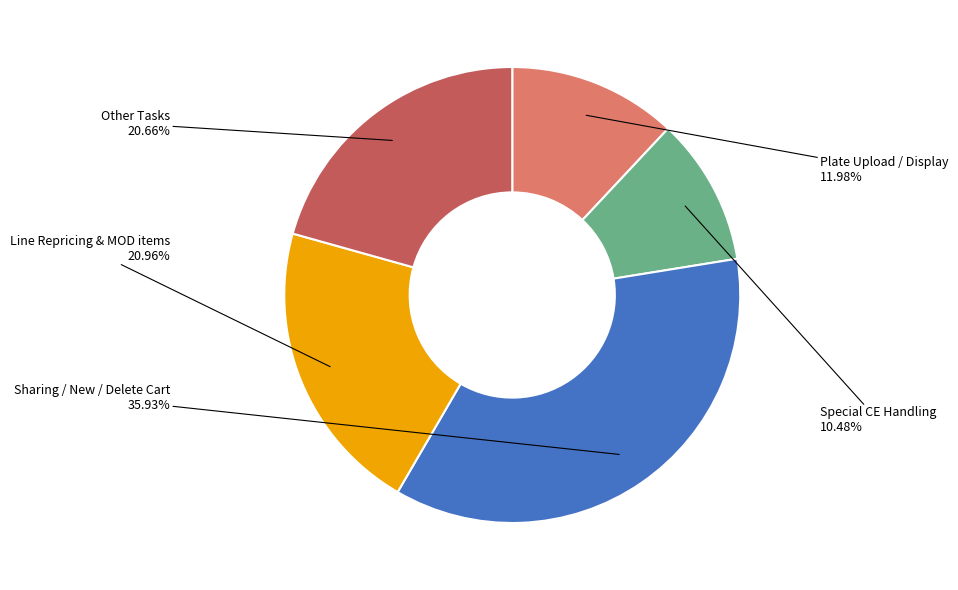

Is the sum of Plate Upload / Display and Line Repricing & MOD items greater than half?

No